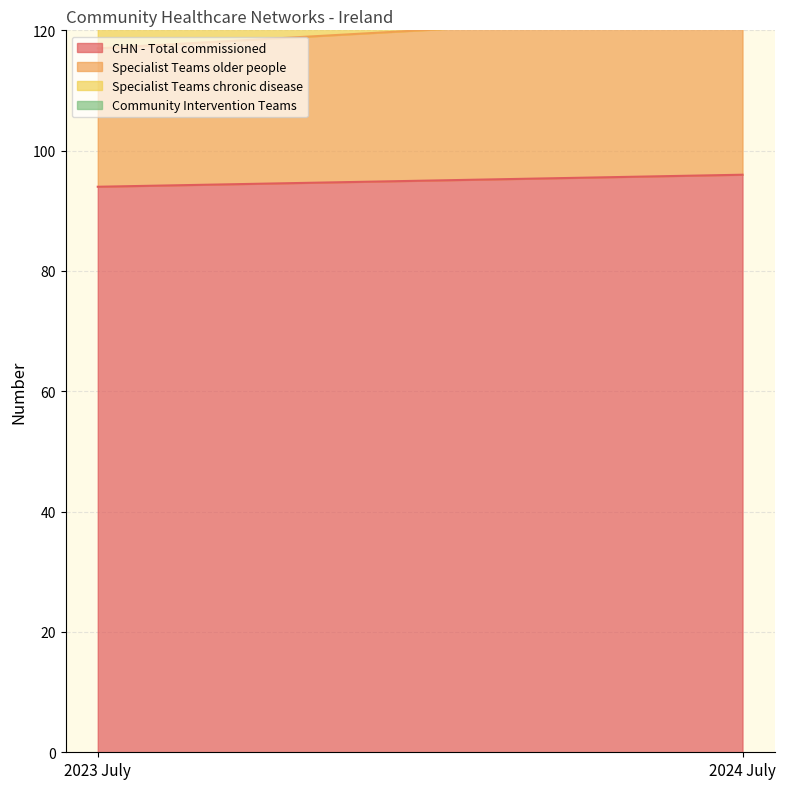

How many series are shown in this chart?

4